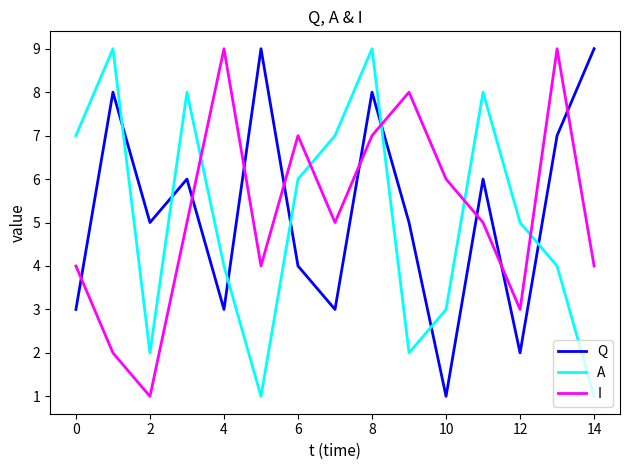

True or false: I and A intersect in this chart.

True